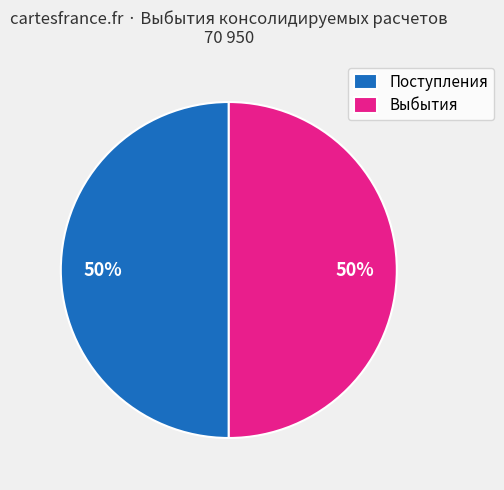

To the nearest percent, what is the combined percentage of Поступления and Выбытия?

100%